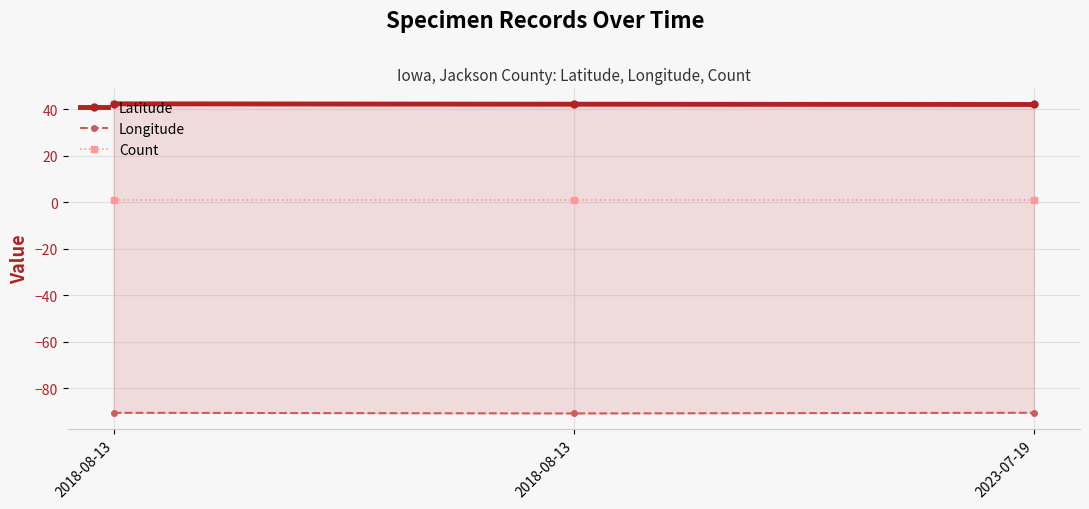

The value of Longitude at 2018-08-13 is -90.9. True or false?

True